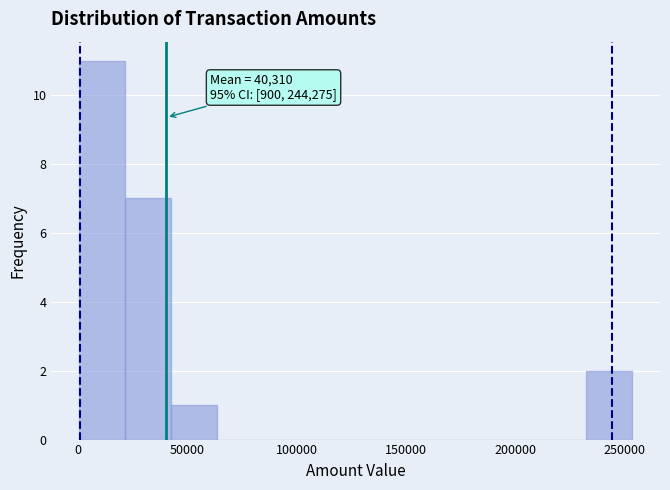

Which range on the x-axis has the tallest bar?

0 to 20000